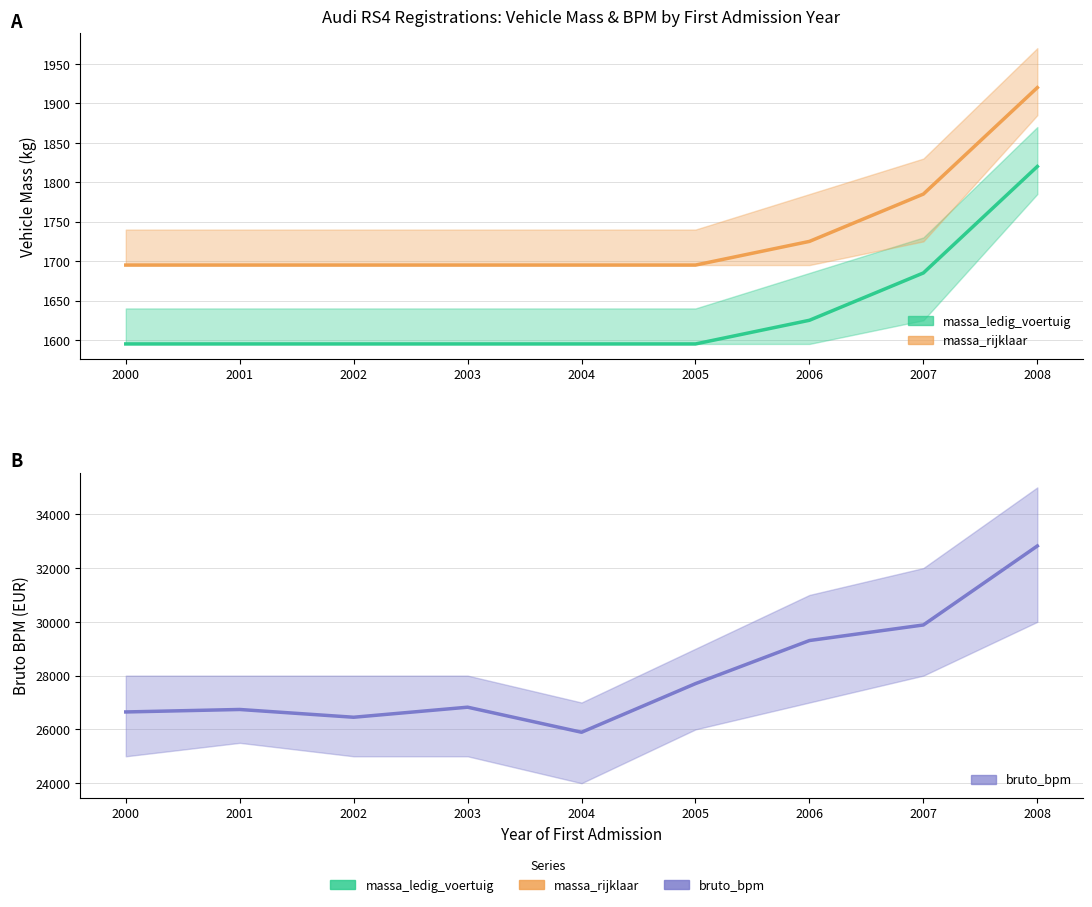

Count the number of categories in the chart.

9